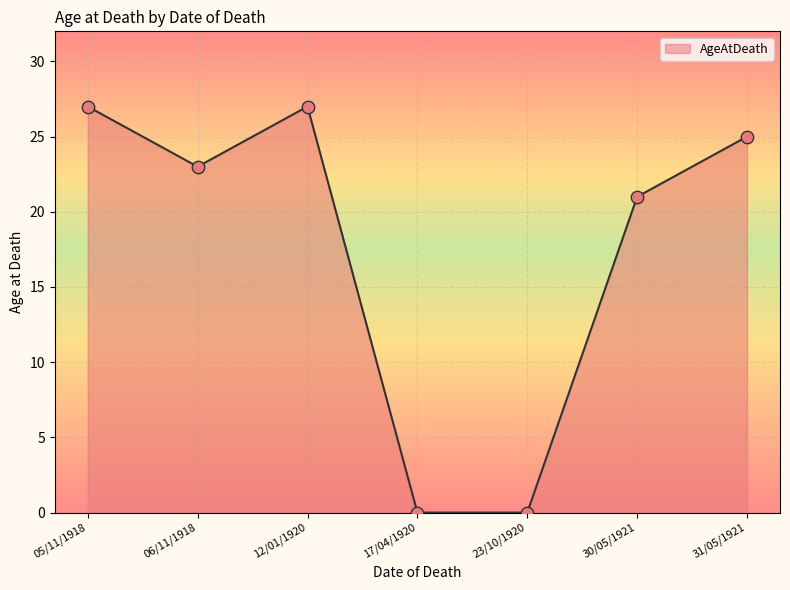

Between 17/04/1920 and 06/11/1918, which is larger?

06/11/1918